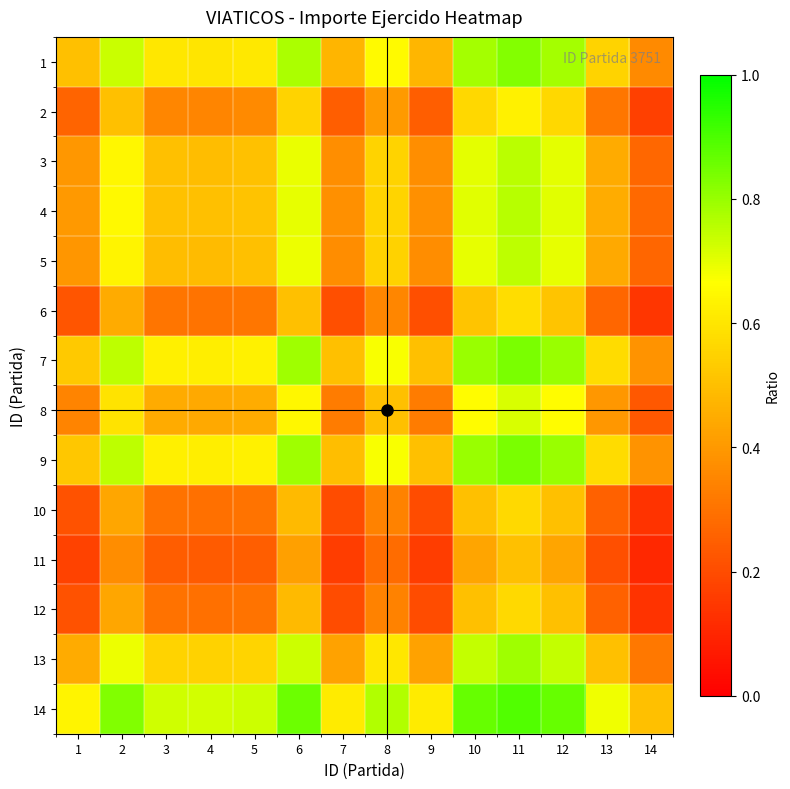

Rank the series at 4 from highest to lowest value.

14, 7, 9, 1, 13, 4, 3, 5, 8, 2, 6, 10, 12, 11